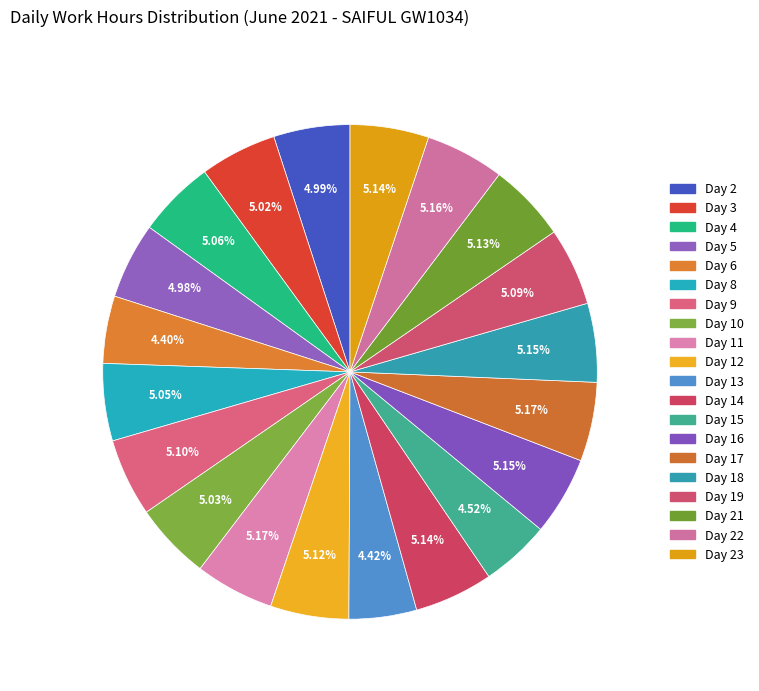

Count the number of slices in the pie.

20